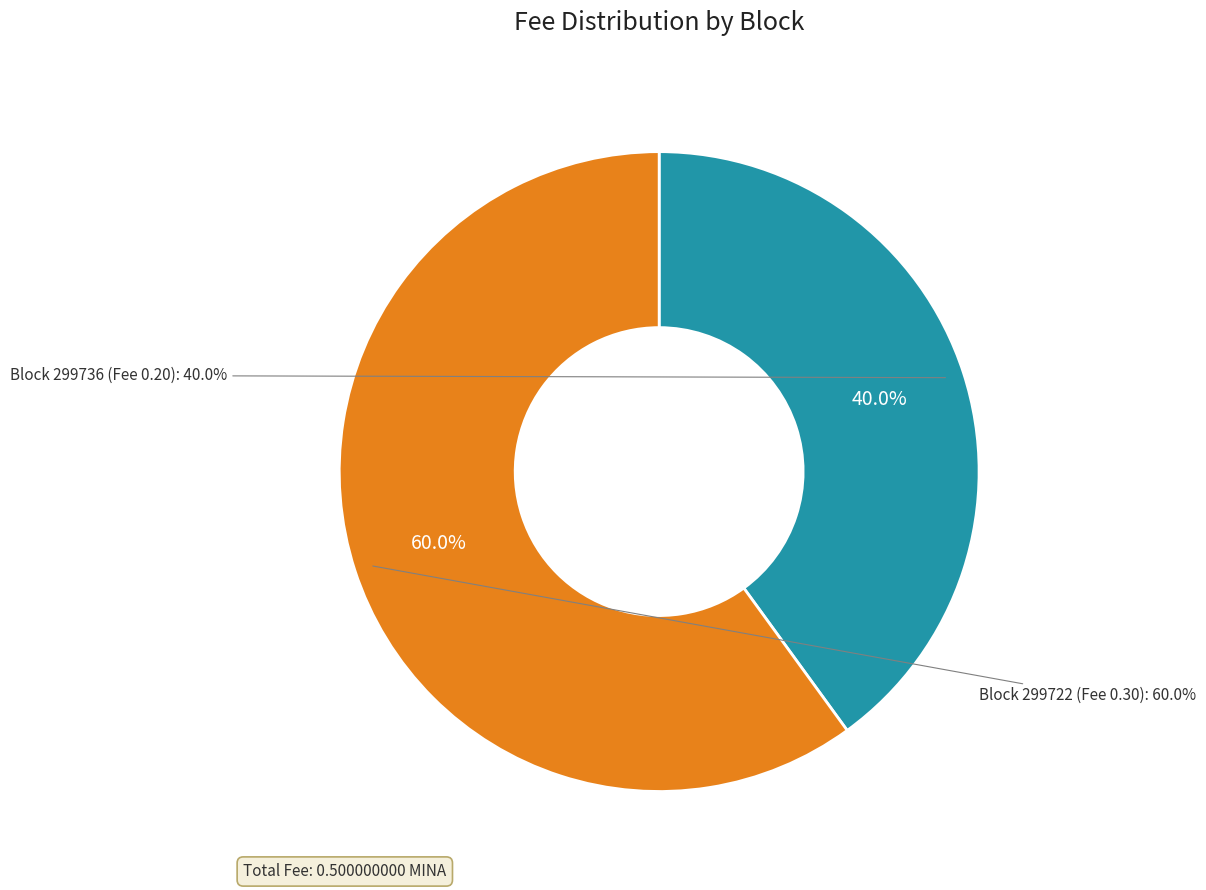

How many segments does this pie chart have?

2